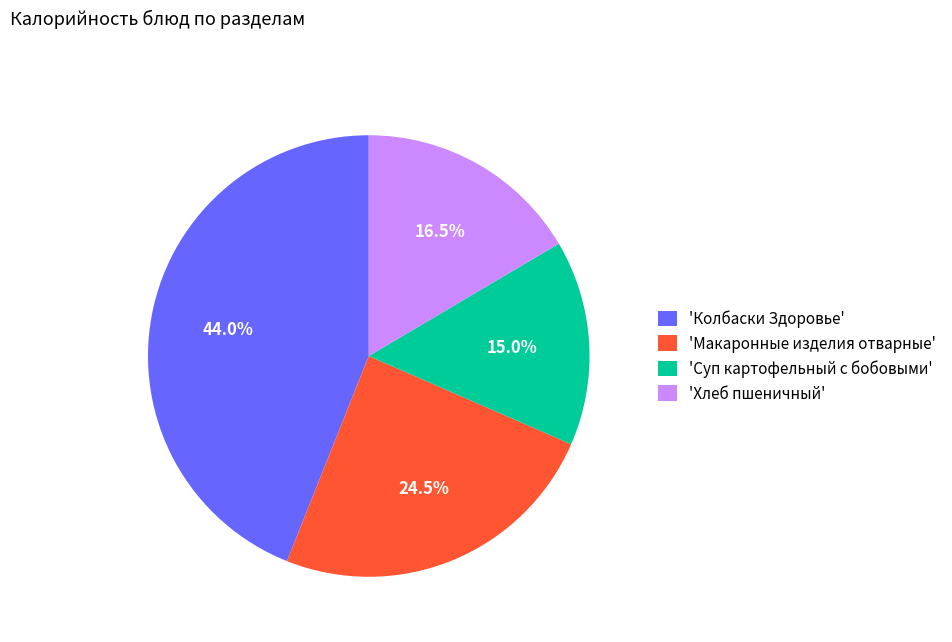

Does 'Суп картофельный с бобовыми' account for over 50% of the chart?

No